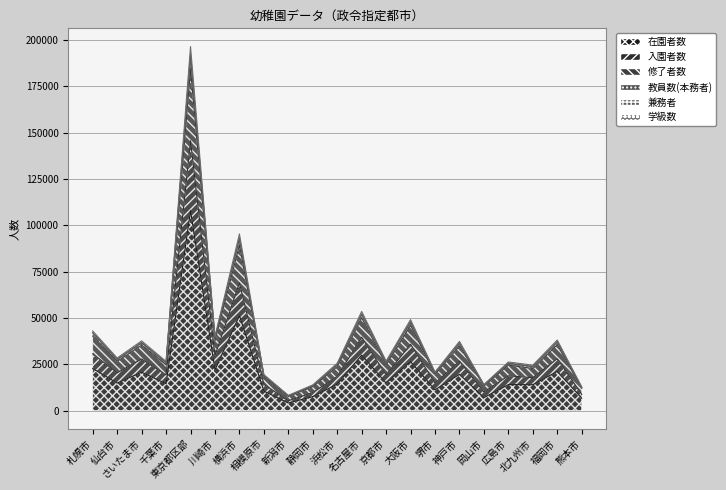

Reading right to left, extract all data points from this chart.

在園者数: 6655	21124	13934	13994	7002	19558	11184	26416	14835	29912	14257	7521	4046	10491	51258	21929	107929	14472	20697	14821	22645
入園者数: 11953	35519	22670	24537	13239	34924	19562	45958	24594	50084	23692	12889	7570	18174	89297	37630	184291	24688	35260	26575	40199
修了者数: 12383	36972	23708	25385	13686	36307	20235	47742	25815	51921	24729	13392	7942	18793	92638	38901	191270	25646	36546	27522	41917
教員数(本務者): 12792	38070	24506	26208	14057	37330	20781	49097	26722	53520	25545	13820	8180	19411	95377	40013	196530	26551	37606	28350	42957
学級数: 12515	37241	23838	25646	13746	36539	20340	48016	26010	52298	24901	13491	7967	18980	93267	39208	192399	25956	36808	27759	42076